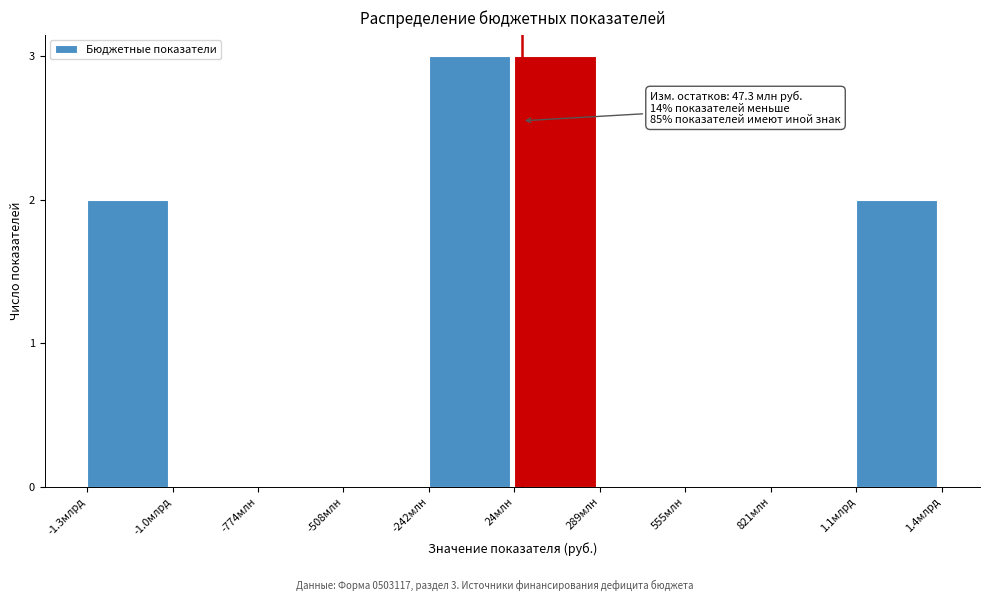

Reading left to right, transcribe all the data shown in this chart.

-1.3млрд=2	-1.0млрд=0	-774млн=0	-508млн=0	-242млн=3	24млн=3	289млн=0	555млн=0	821млн=0	1.1млрд=2